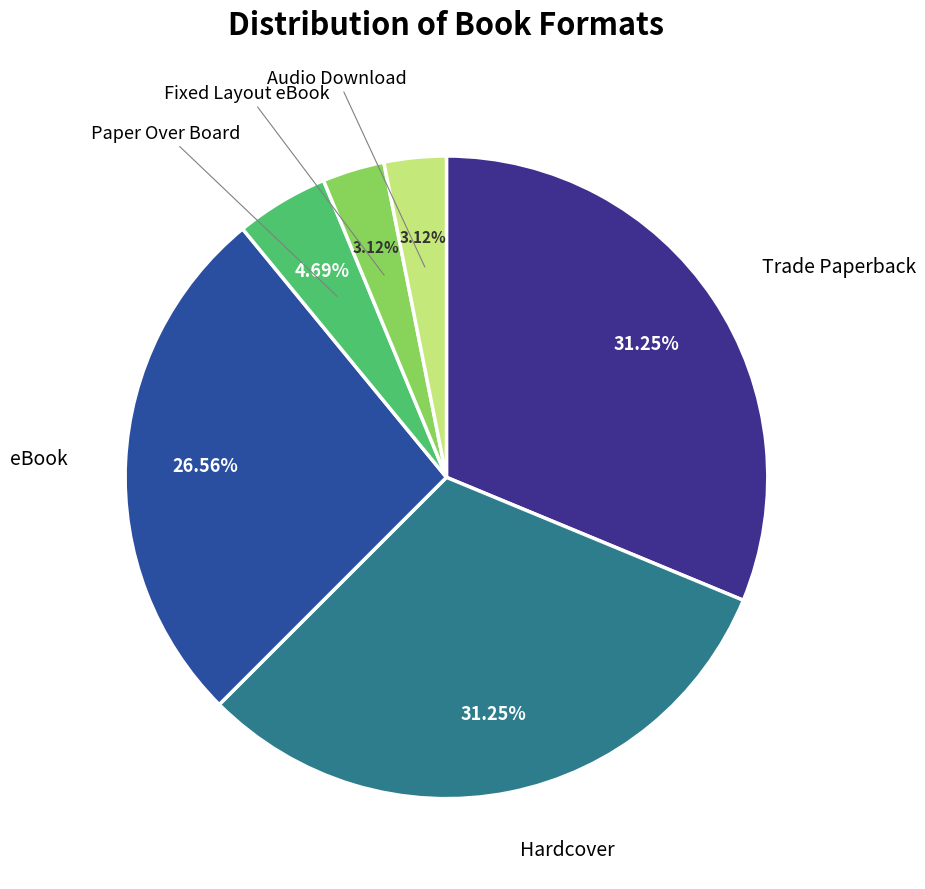

Is there a majority slice in this chart?

No